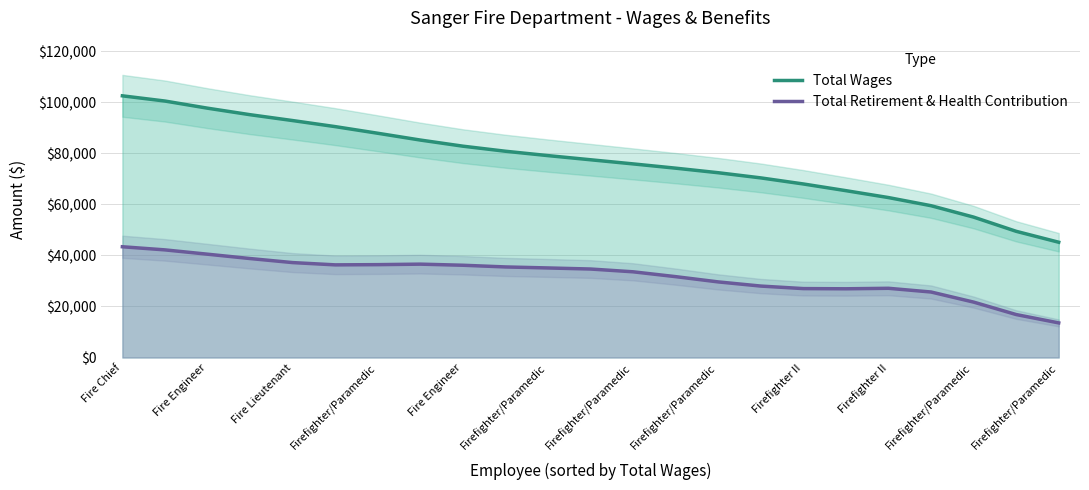

What is the sum of the Total Wages values at Fire Lieutenant and Fire Chief?

195420